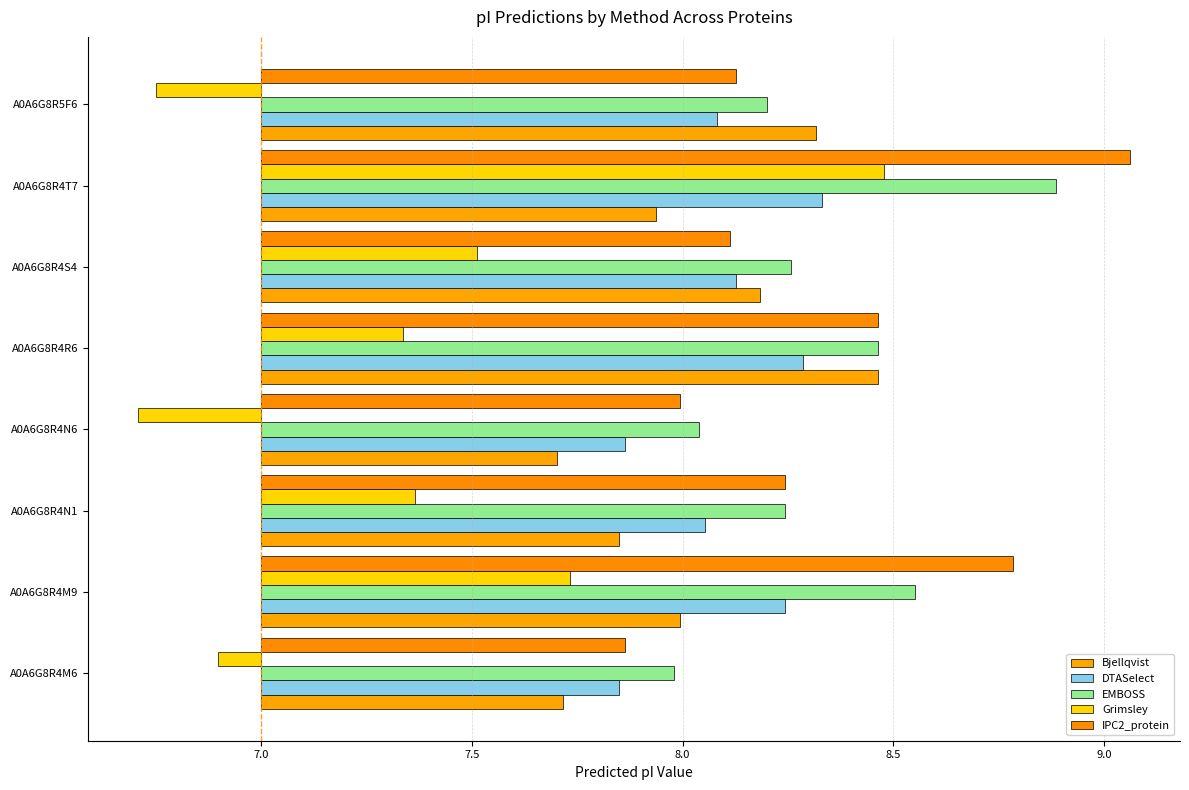

How many bars are there in total?

40